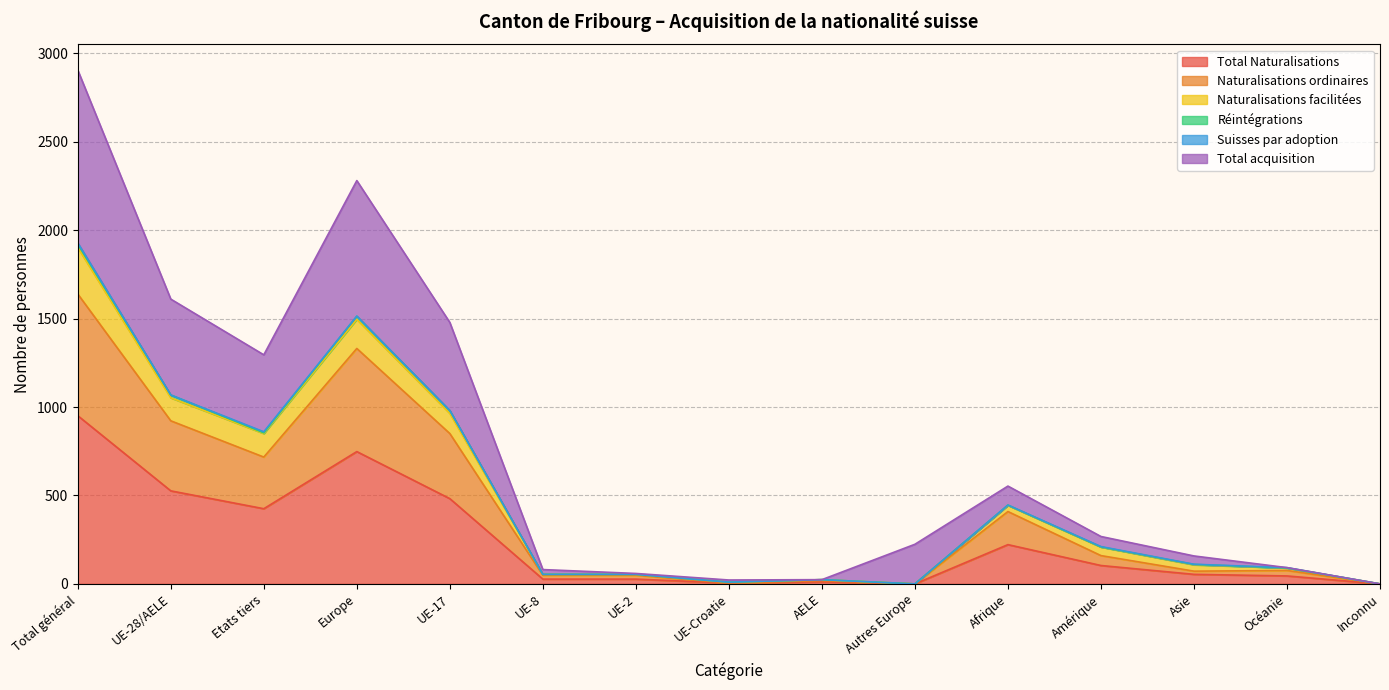

Which category has the highest value in the Total Naturalisations series?

Total général